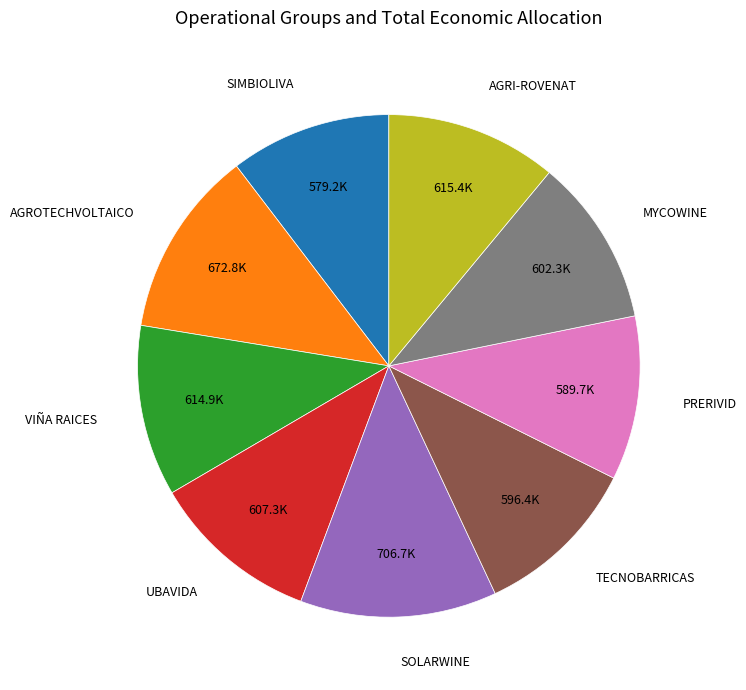

Is there any slice that represents more than half of the pie?

No